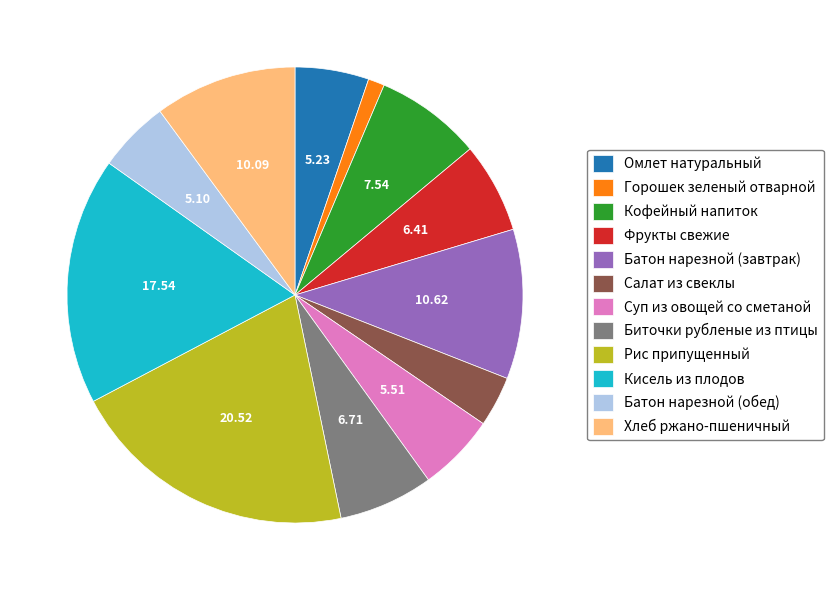

Which has a higher value, Кофейный напиток or Кисель из плодов?

Кисель из плодов